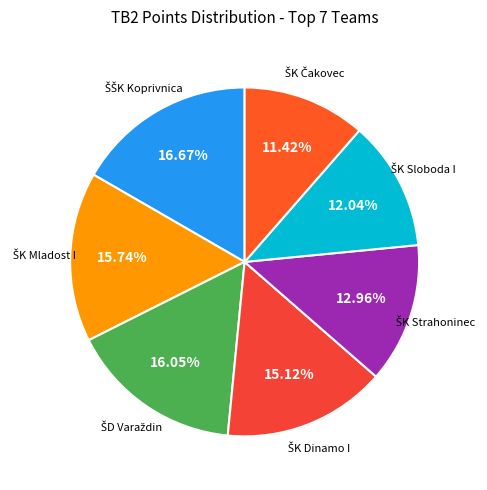

How many segments does this pie chart have?

7